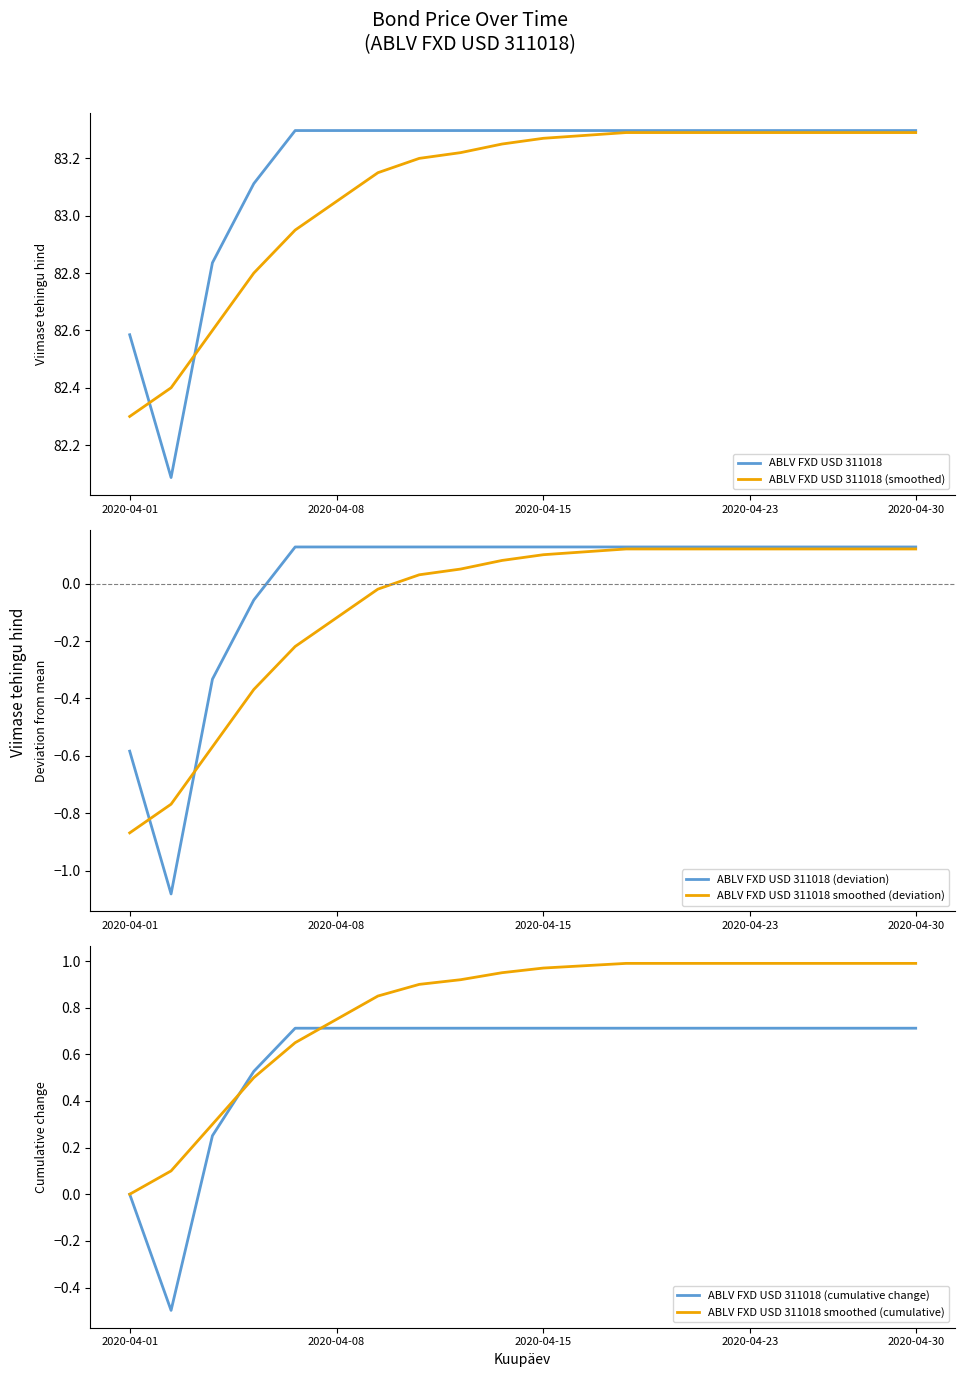

What is the difference between the second highest and minimum values in the ABLV FXD USD 311018 (smoothed) series?

1.0